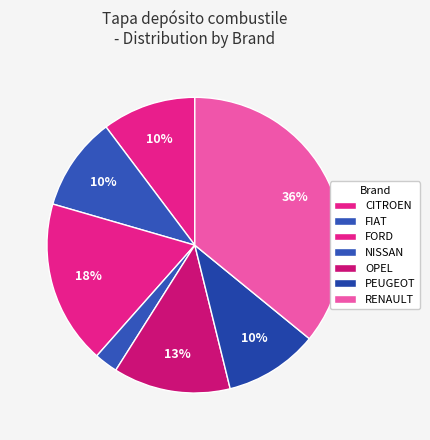

Does OPEL account for over 50% of the chart?

No